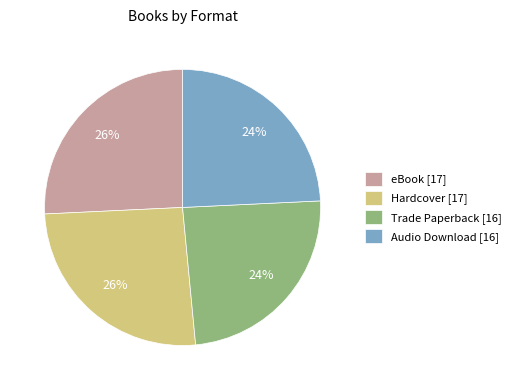

Combined, do eBook and Hardcover account for over 50%?

Yes